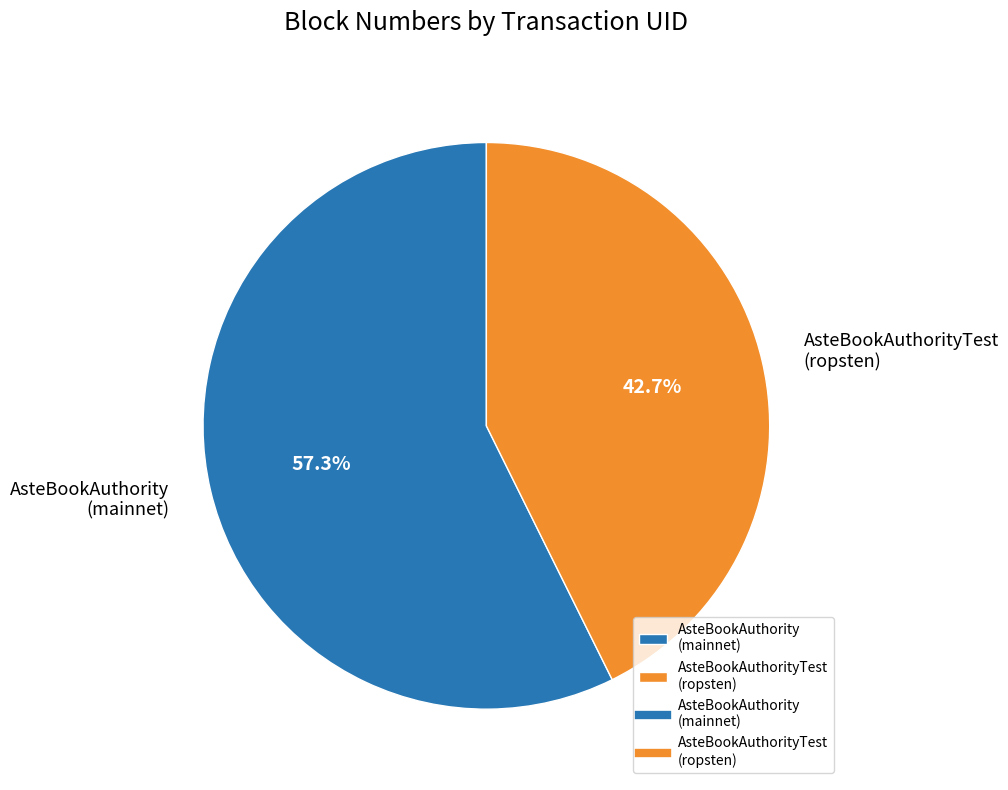

Rank the categories by value from highest to lowest.

AsteBookAuthority (mainnet), AsteBookAuthorityTest (ropsten)